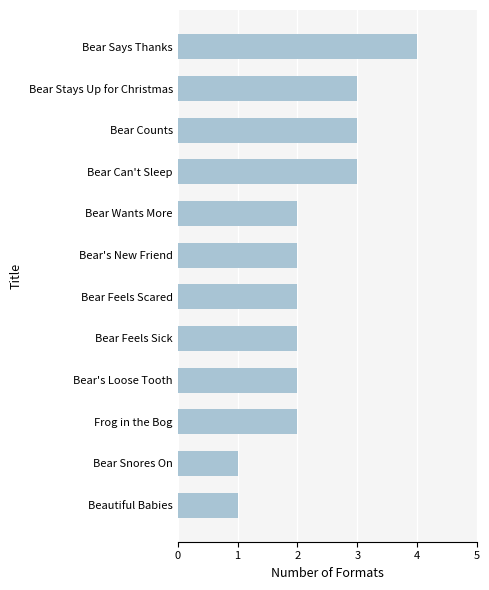

What is the sum of all values?

27